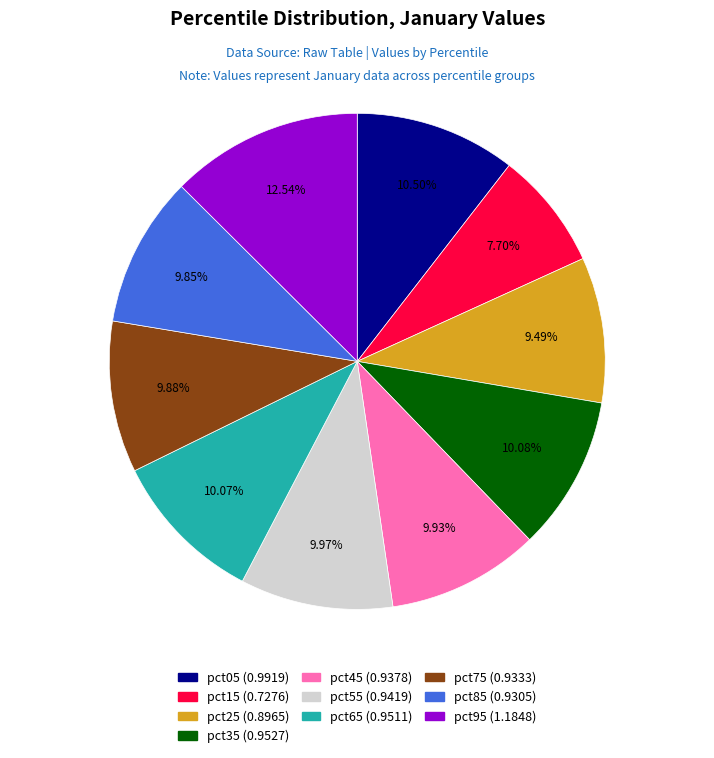

Does pct15 account for over 50% of the chart?

No